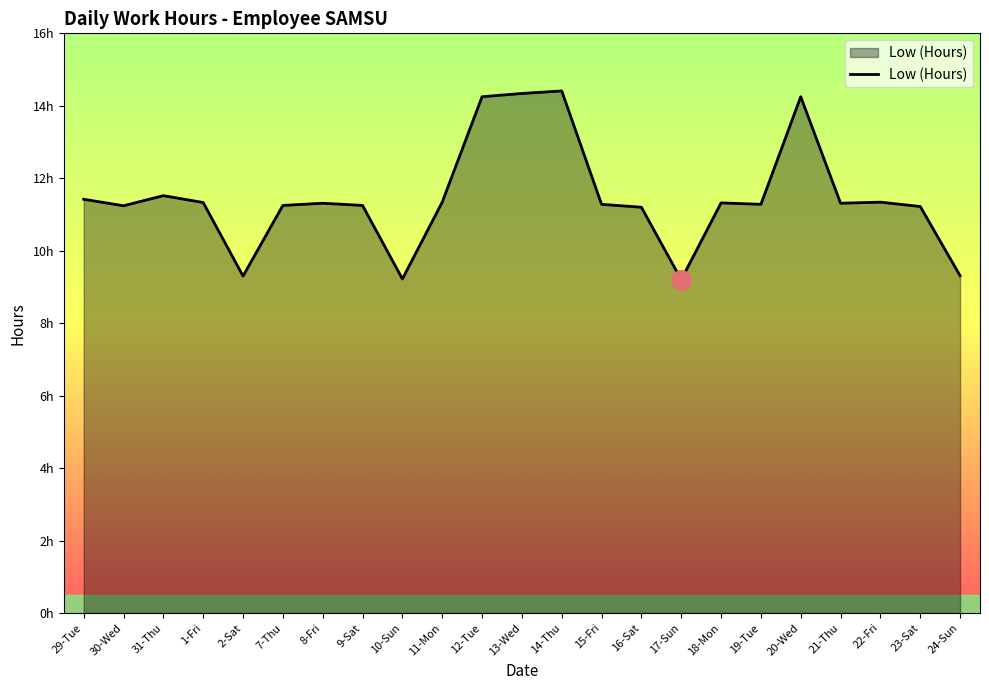

Does the chart have visible grid lines?

No